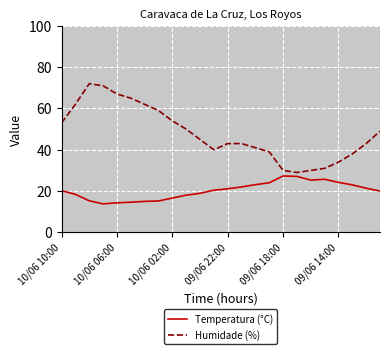

List the series in order of their peak value, highest first.

Humidade (%), Temperatura (°C)